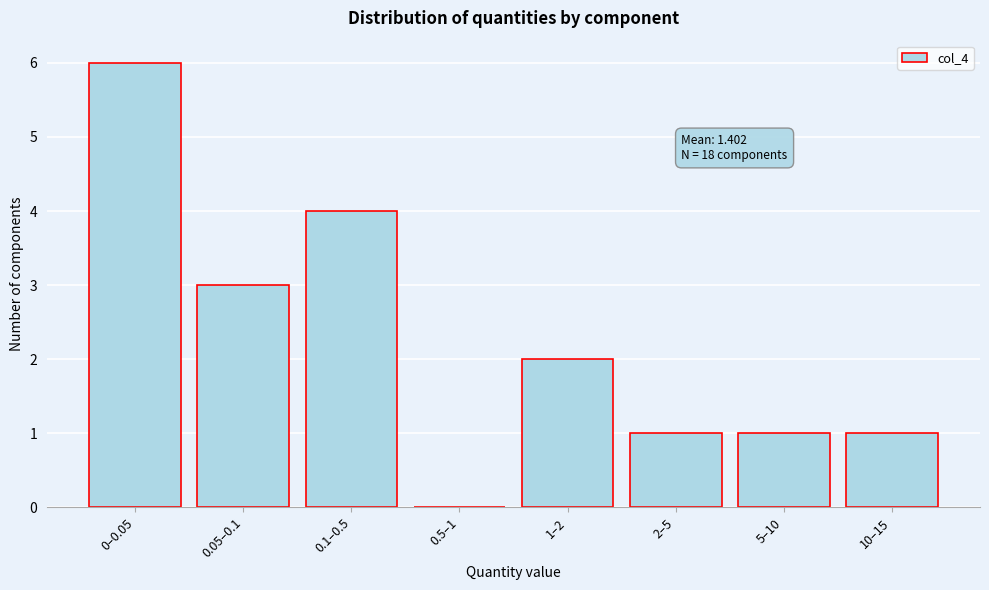

Reading left to right, transcribe all the data shown in this chart.

0–0.05=6	0.05–0.1=3	0.1–0.5=4	0.5–1=0	1–2=2	2–5=1	5–10=1	10–15=1